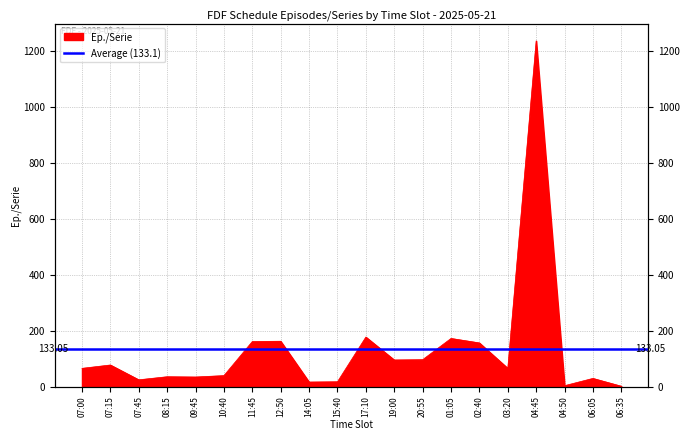

Which label corresponds to the largest value in the chart?

04:45